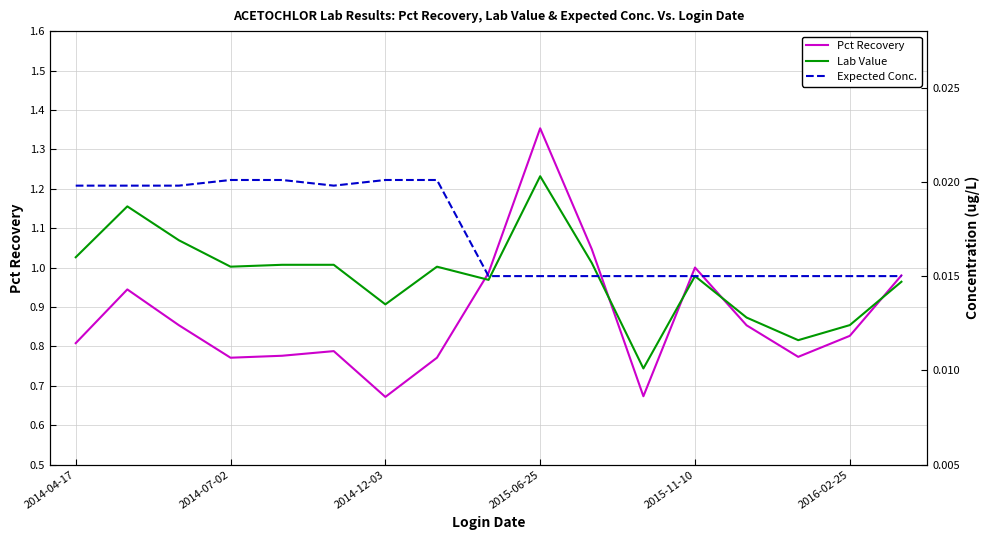

Reading right to left, what are all the values shown in this chart?

Pct Recovery: 1.0	0.8	0.8	0.9	1.0	0.7	1.0	1.4	1.0	0.8	0.7	0.8	0.8	0.8	0.9	0.9	0.8
Lab Value: 0.0	0.0	0.0	0.0	0.0	0.0	0.0	0.0	0.0	0.0	0.0	0.0	0.0	0.0	0.0	0.0	0.0
Expected Conc.: 0.0	0.0	0.0	0.0	0.0	0.0	0.0	0.0	0.0	0.0	0.0	0.0	0.0	0.0	0.0	0.0	0.0